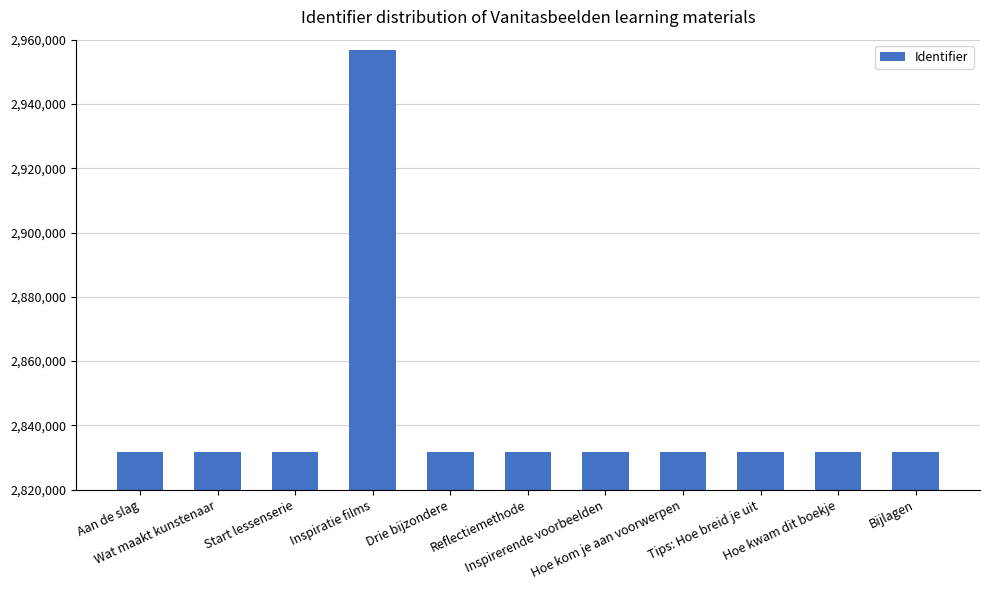

What is the difference between the maximum and minimum values?

125075